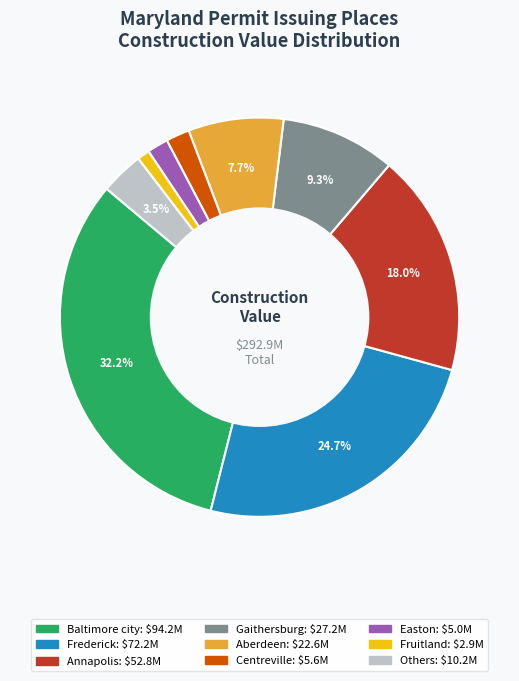

Is there a majority slice in this chart?

No